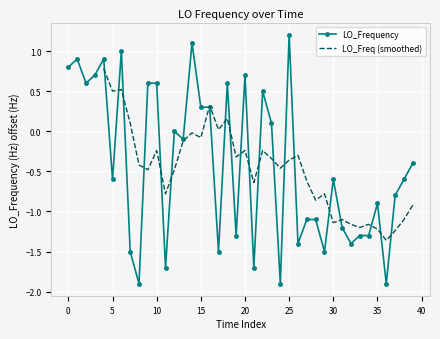

What is the change in value from 33 to 39?

+0.9